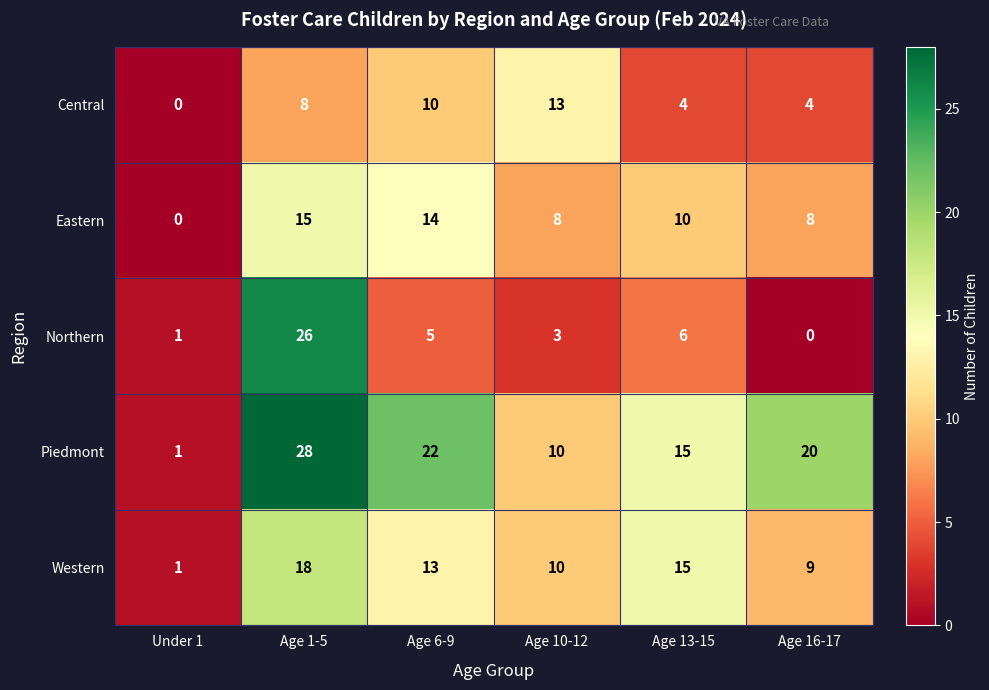

At which label does Eastern first exceed 10?

Age 1-5